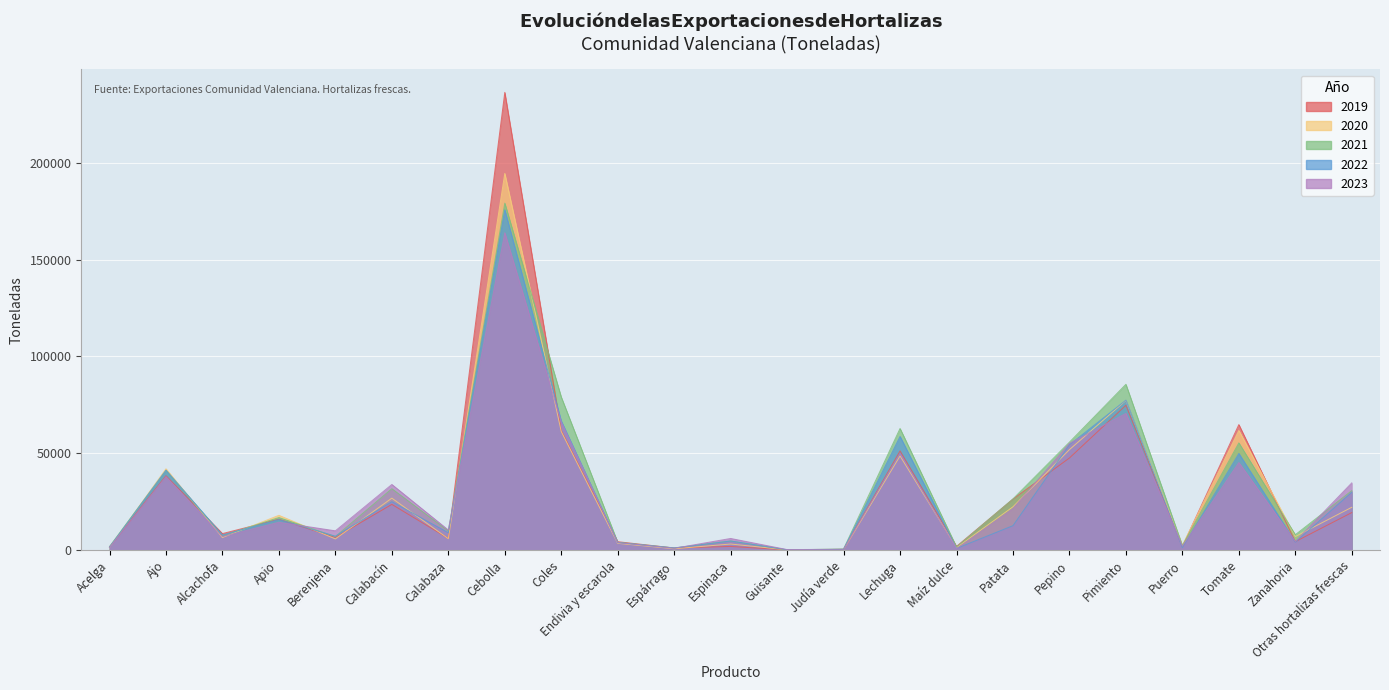

After their last crossing, which series has the higher values: 2023 or 2020?

2023